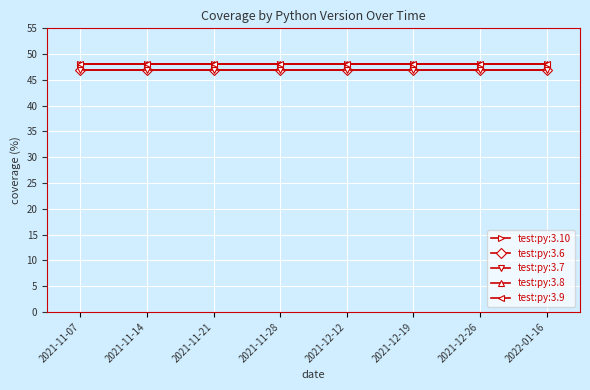

Is it true that test:py:3.10 equals 48 at 2021-11-07?

True